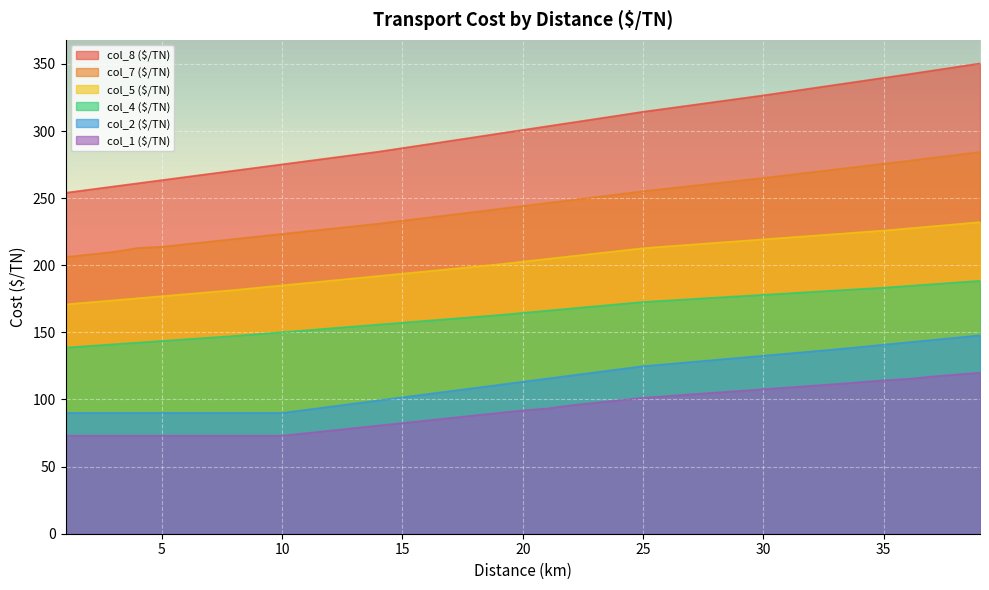

What is the value of the col_7 ($/TN) point at the 6th from the left?

215.7